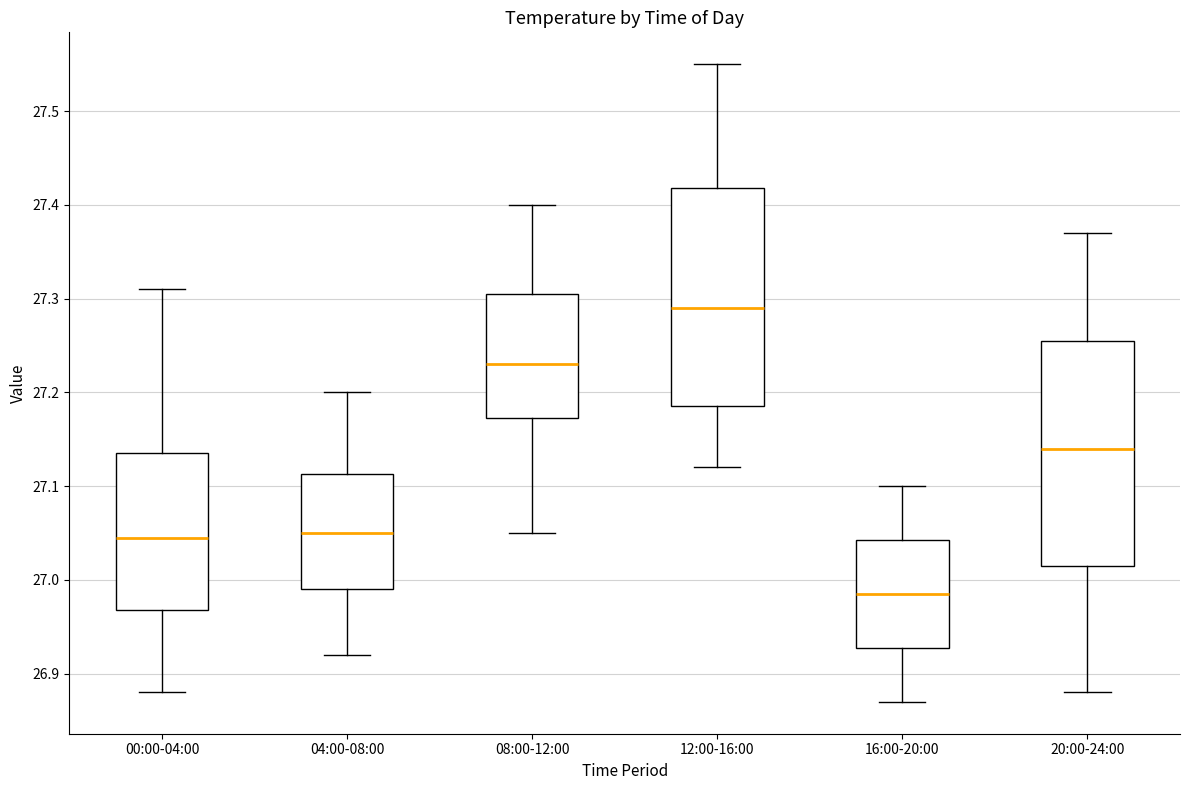

Which box has the highest median line?

12:00-16:00